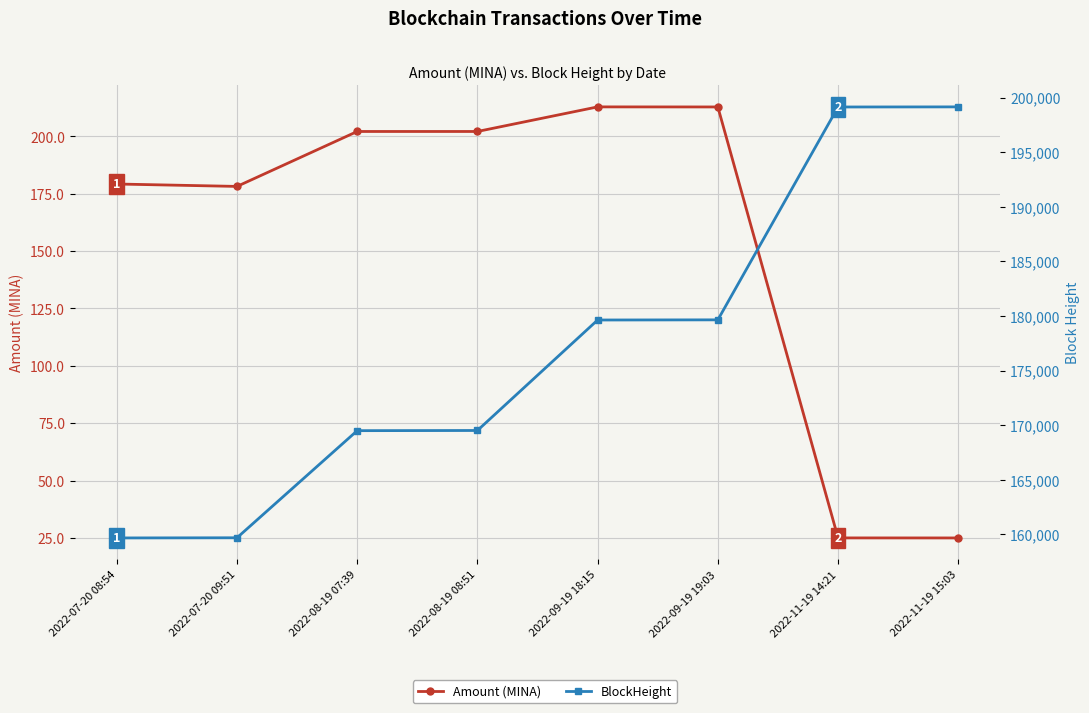

How many data points in Amount (MINA) are less than 202?

4